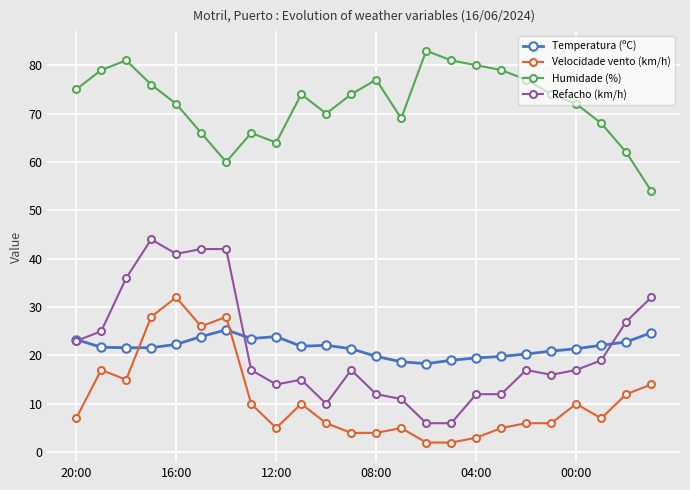

Which series has the largest total across all categories?

Humidade (%)